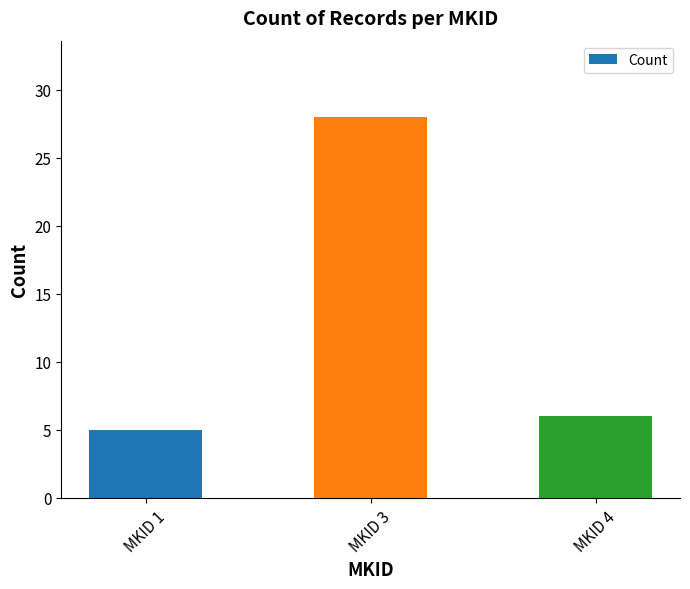

The value at MKID 1 is 3. True or false?

False